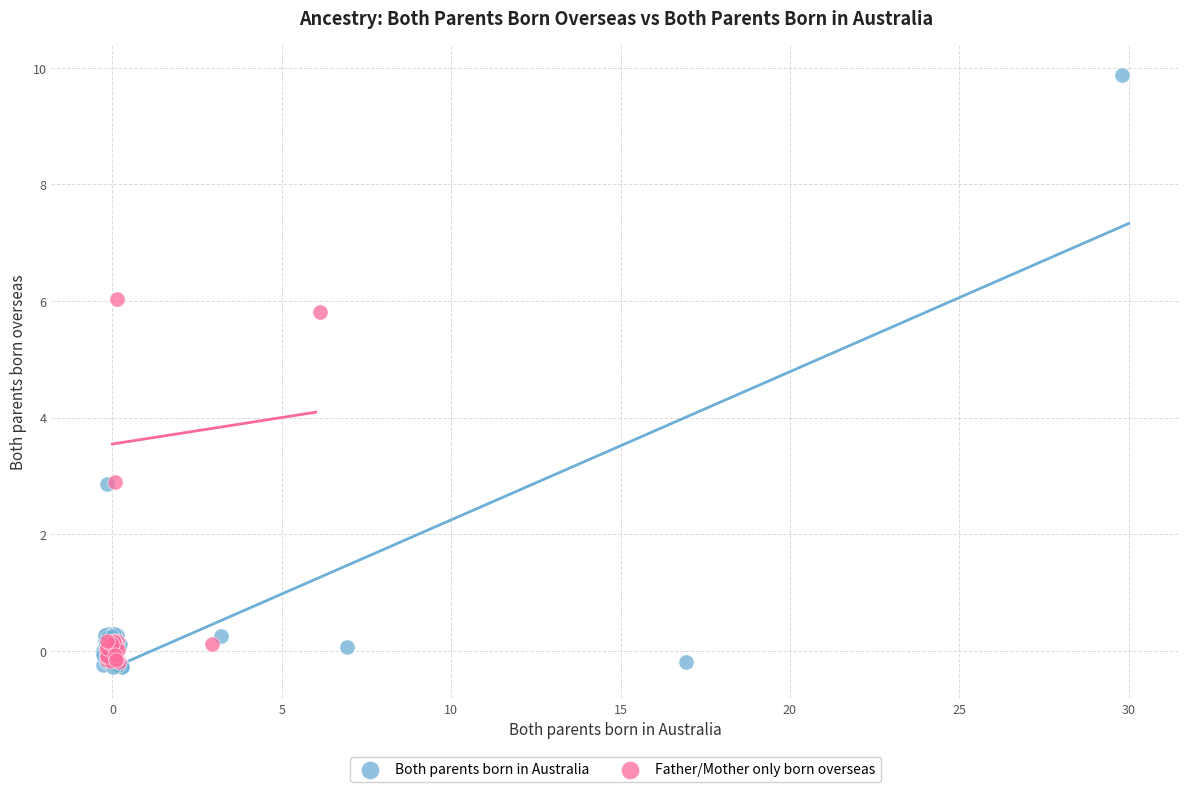

Which series has the widest spread of Y values?

Both parents born in Australia